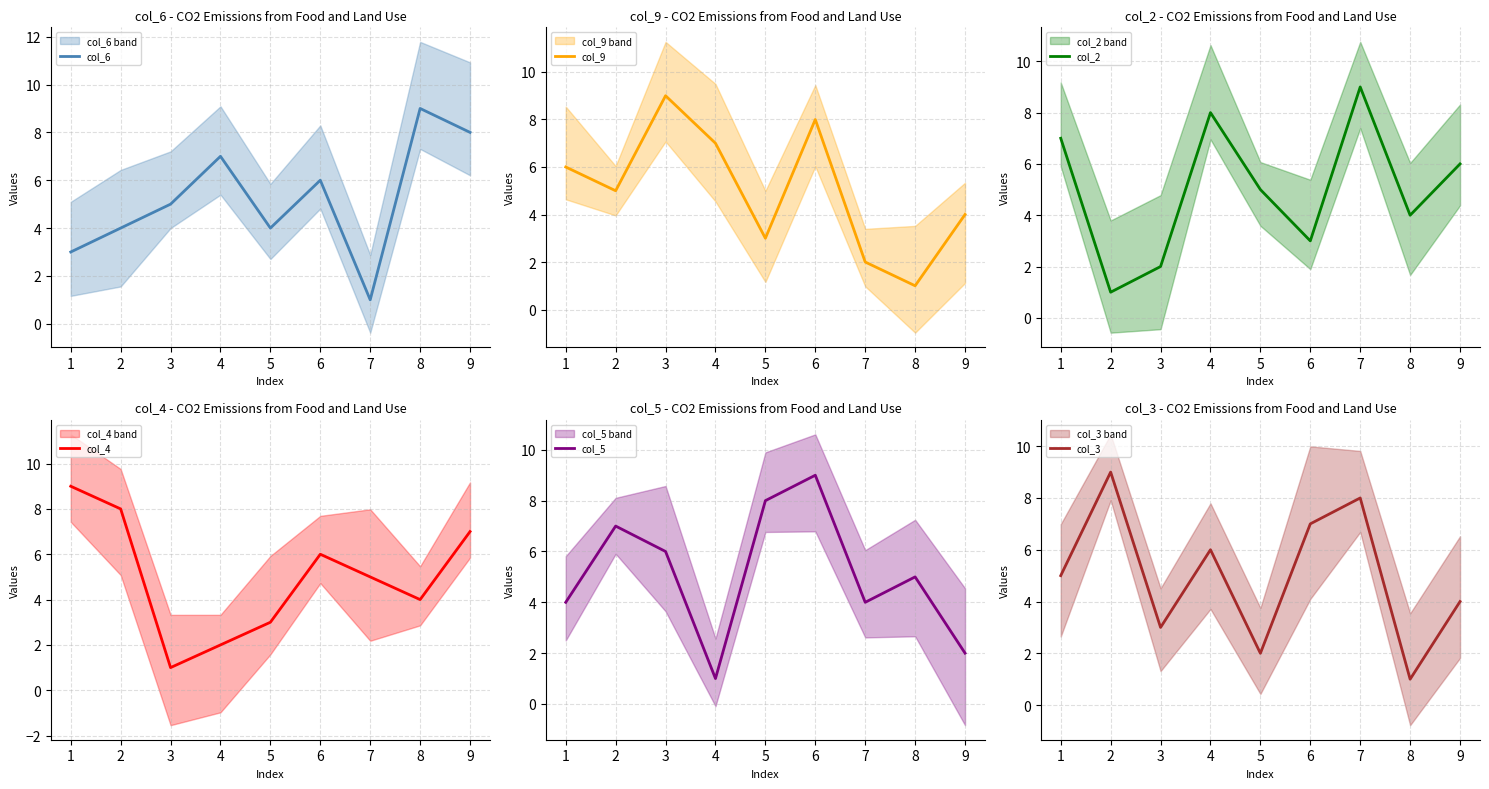

What is the difference between the maximum and minimum values in the col_5 series?

8